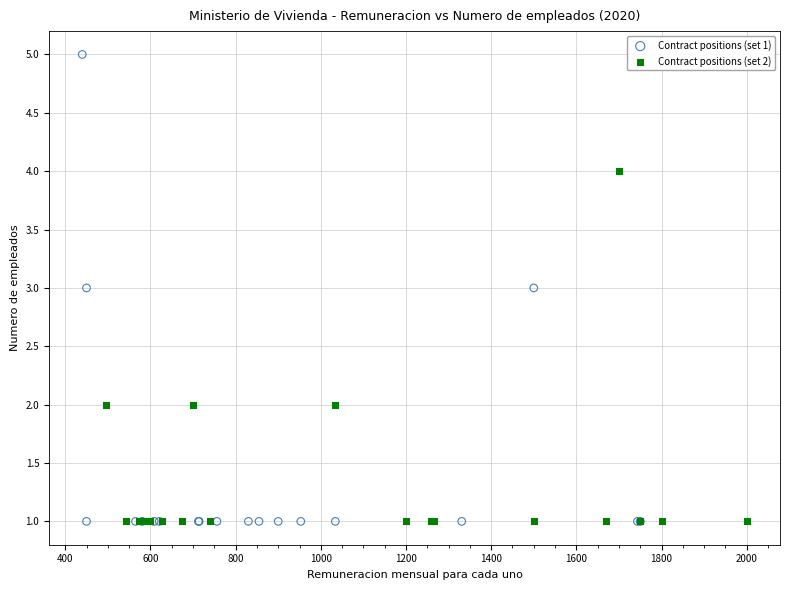

Which series reaches the maximum Y coordinate?

Contract positions (set 1)